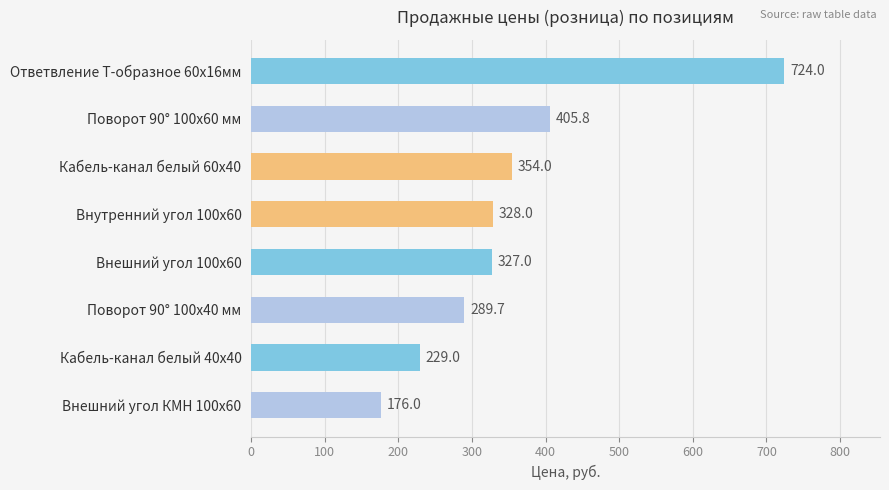

At which label is the value closest to 450?

Поворот 90° 100х60 мм